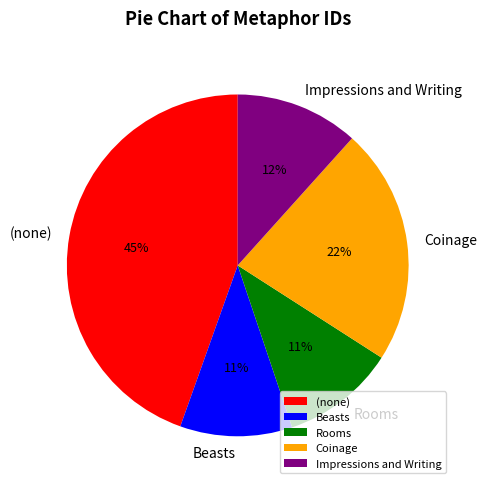

How many segments does this pie chart have?

5